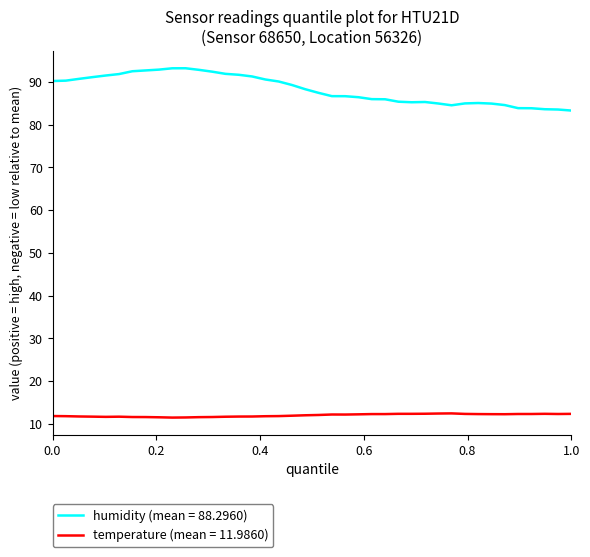

Which series has the widest spread of values?

humidity (mean = 88.2960)